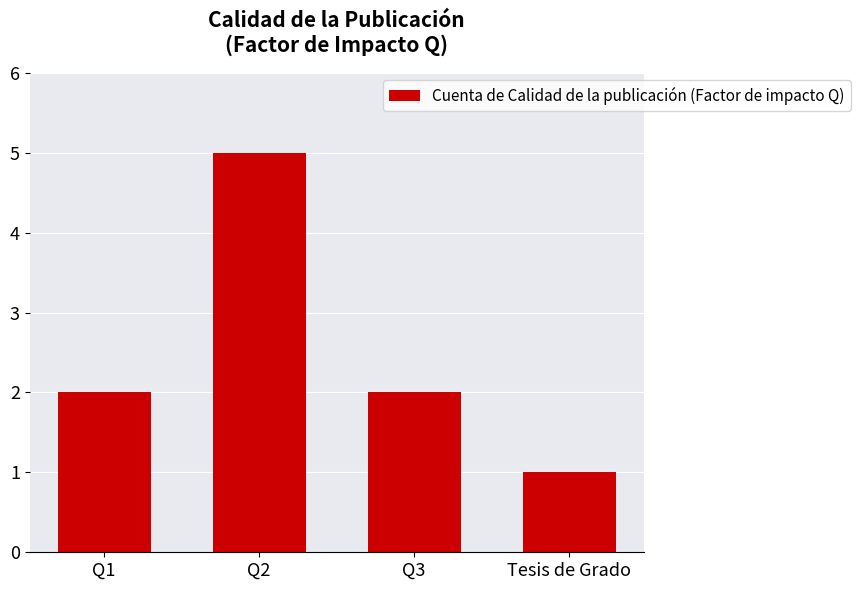

What is the sum of all values?

10